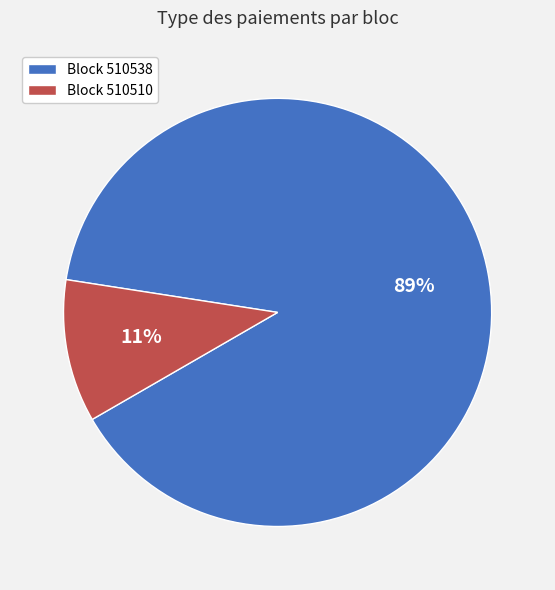

Is there any slice that represents more than half of the pie?

Yes